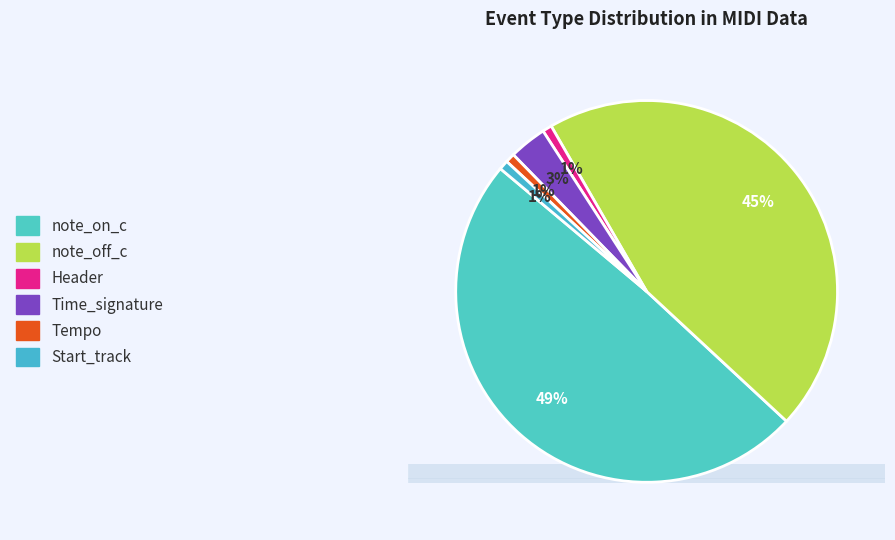

Does note_off_c account for over 50% of the chart?

No